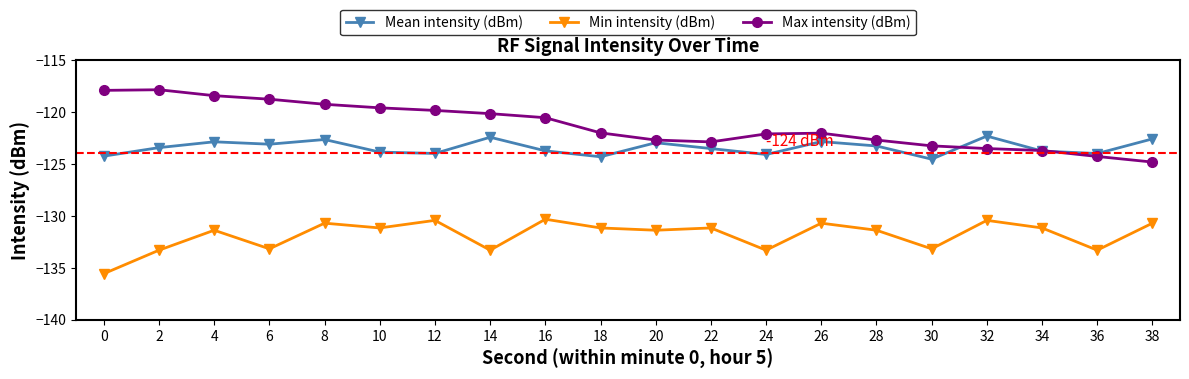

True or false: Min intensity (dBm) and Max intensity (dBm) intersect in this chart.

False